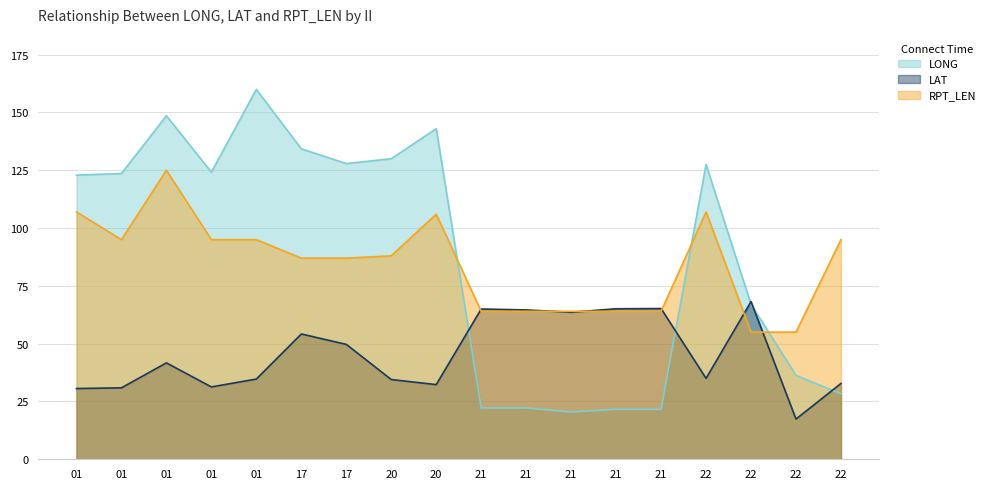

How many data points in LAT are above 41?

9